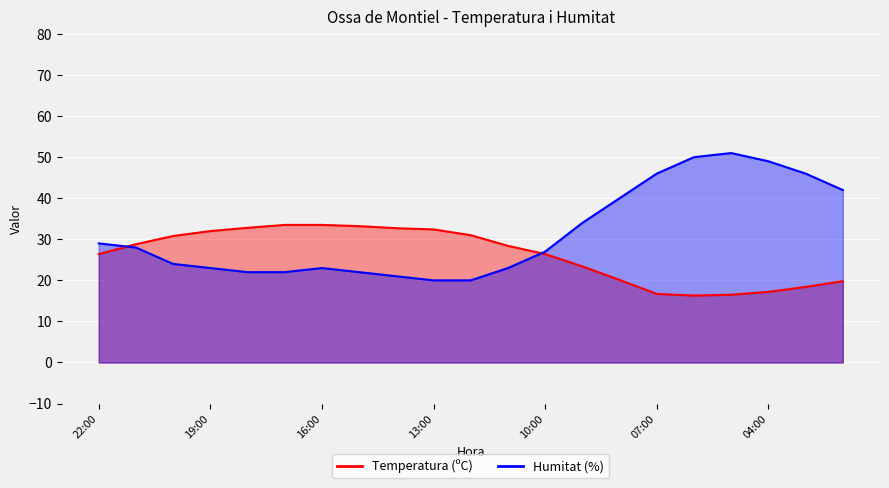

What is the difference between the second highest and minimum values in the Humitat (%) series?

30.0